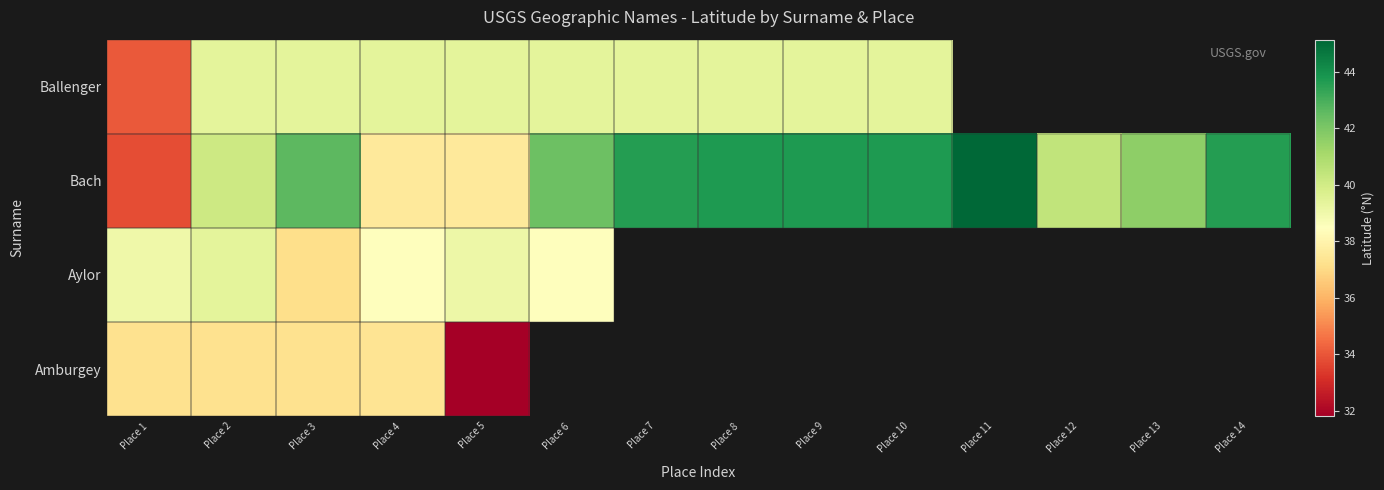

How many distinct data groups are displayed?

4